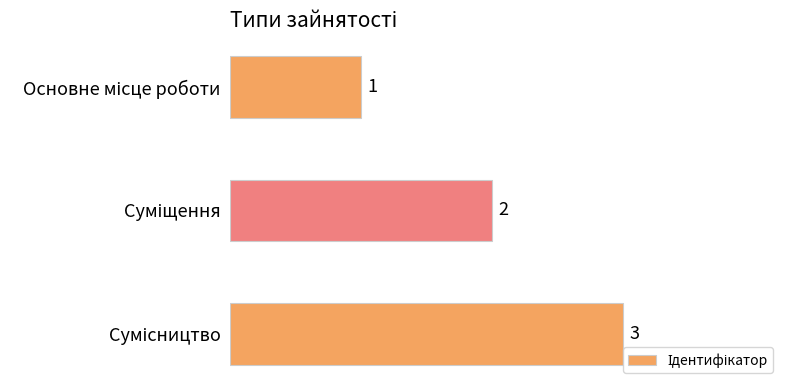

Count the values in the range 1 to 3.

3